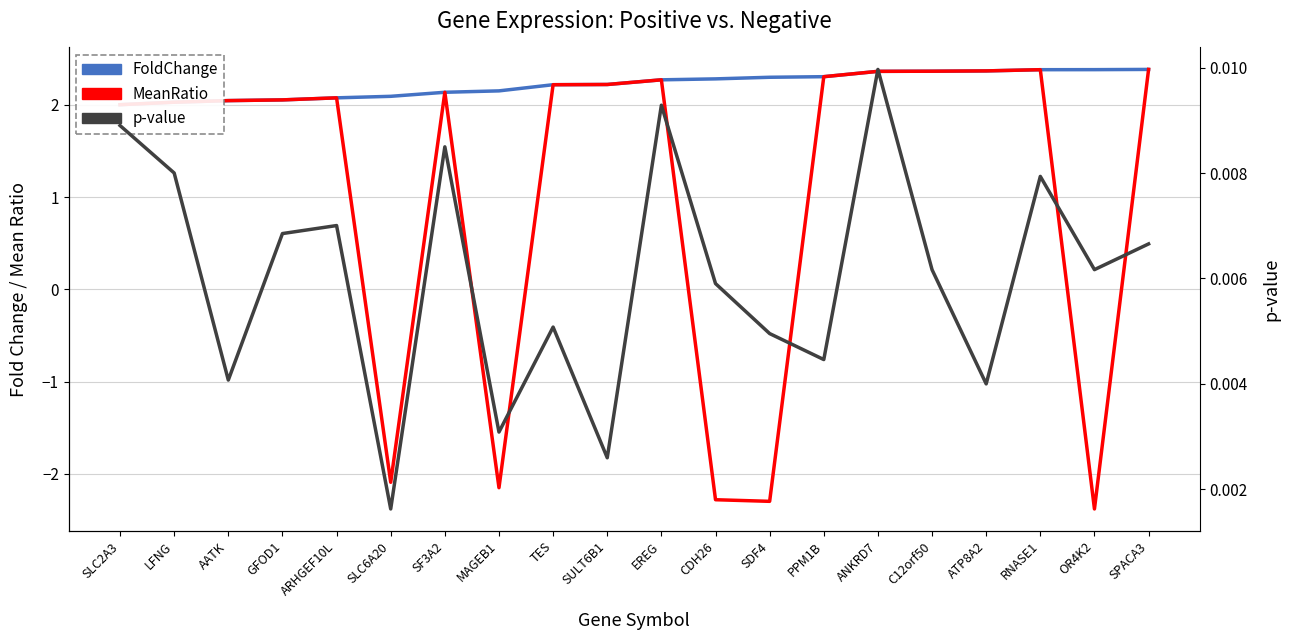

List the labels in order of p-value value, smallest first.

SLC6A20, SULT6B1, MAGEB1, ATP8A2, AATK, PPM1B, SDF4, TES, CDH26, C12orf50, OR4K2, SPACA3, GFOD1, ARHGEF10L, RNASE1, LFNG, SF3A2, SLC2A3, EREG, ANKRD7